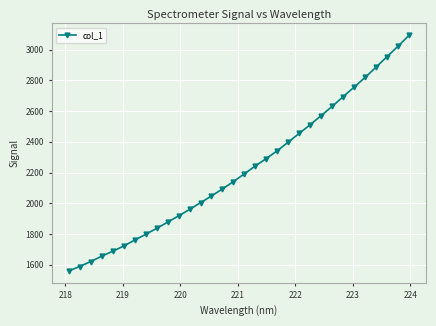

What is the minimum value shown in the chart?

1559.5